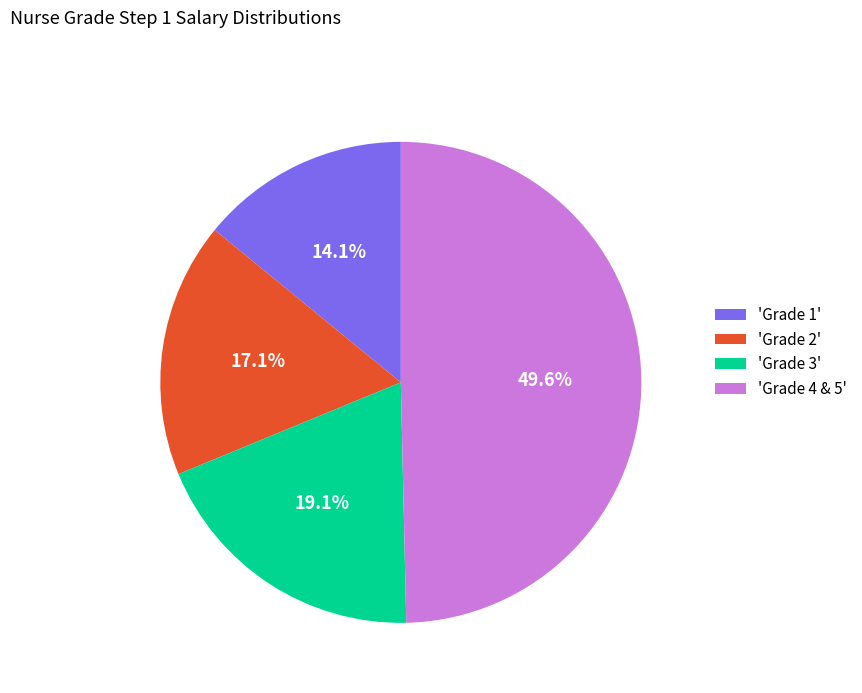

Count the number of slices in the pie.

4